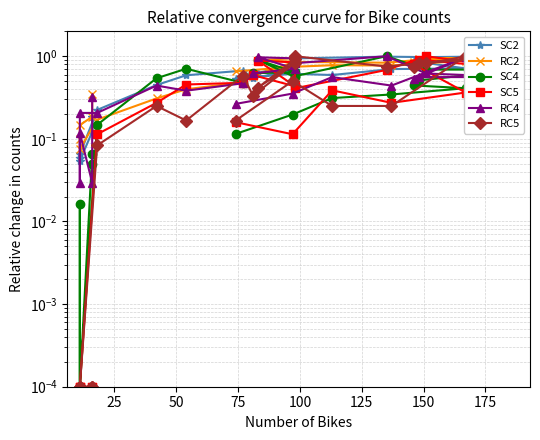

Is this an area chart (filled region under the line)?

No